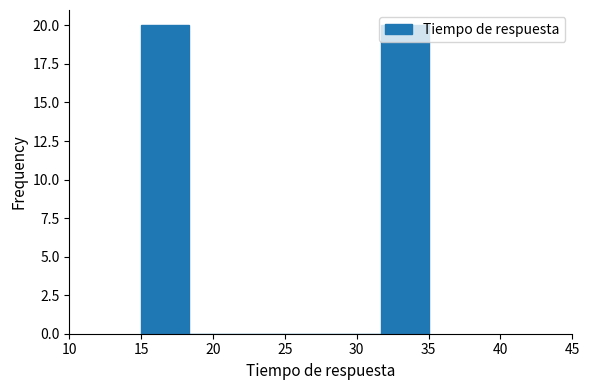

Reading left to right, transcribe this chart: for each bar, give the range it covers on the x-axis and its height. Neither the bar edges nor the heights are printed on the chart, so give them approximately, as read against the axes.

15.0 to 18.5: 20
18.5 to 21.5: 0
21.5 to 25.0: 0
25.0 to 28.5: 0
28.5 to 31.5: 0
31.5 to 35.0: 20